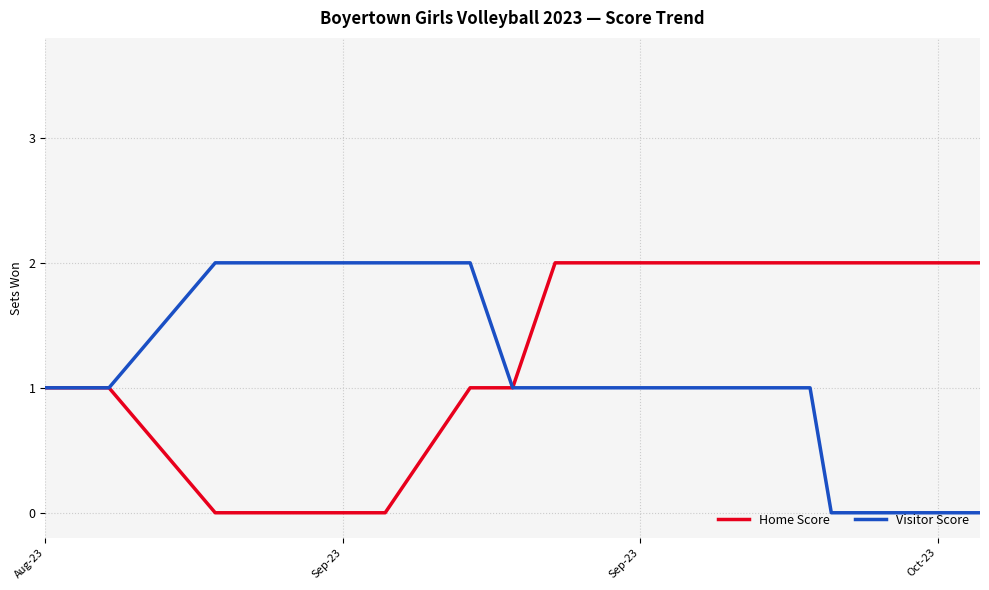

Which series has the largest total across all categories?

Home Score